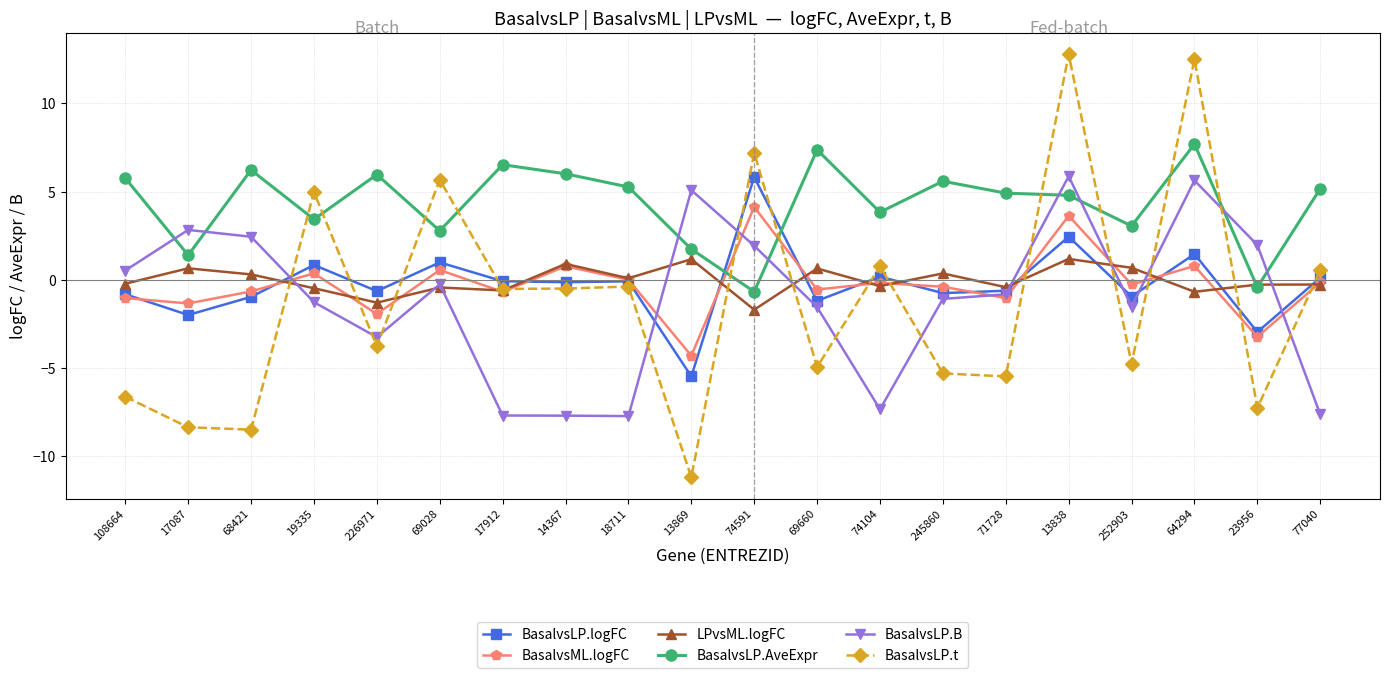

How many categories are shown in the chart?

20